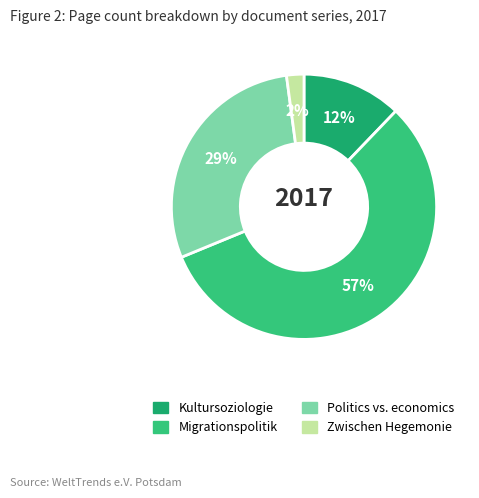

What is the majority slice?

Migrationspolitik